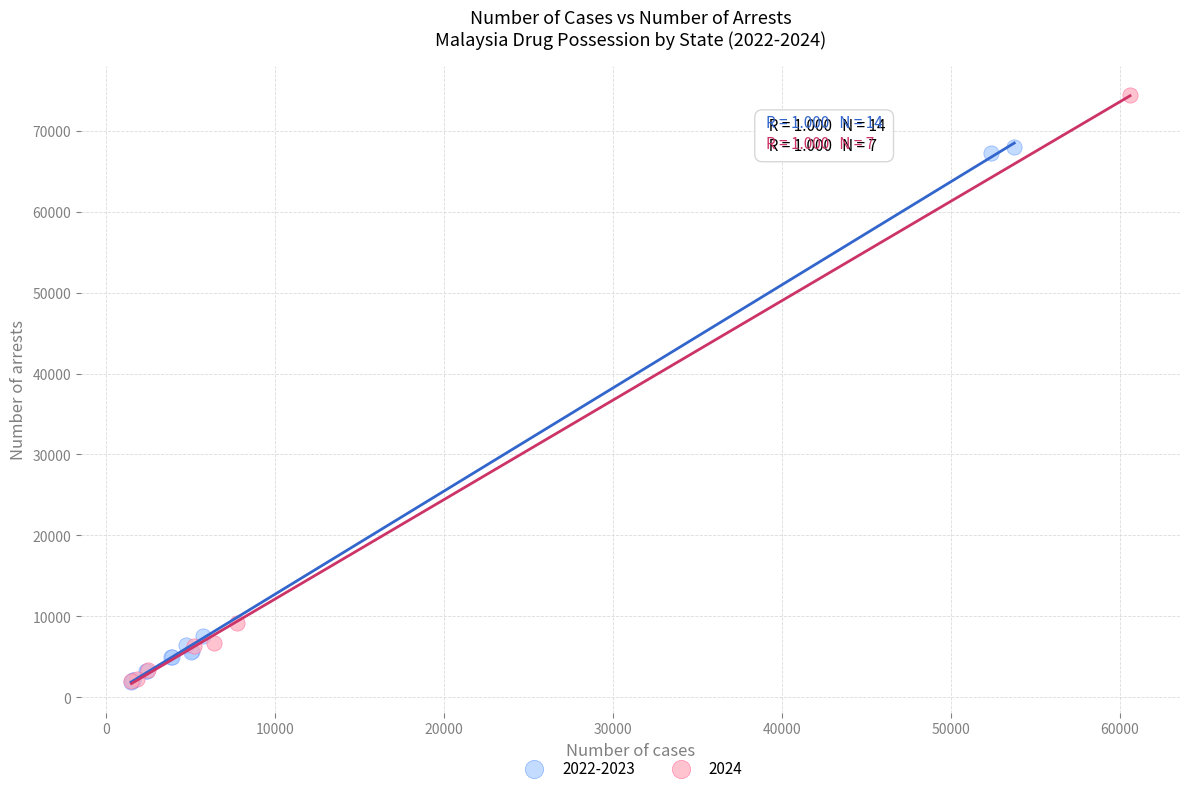

Which series has the widest spread of Y values?

2024